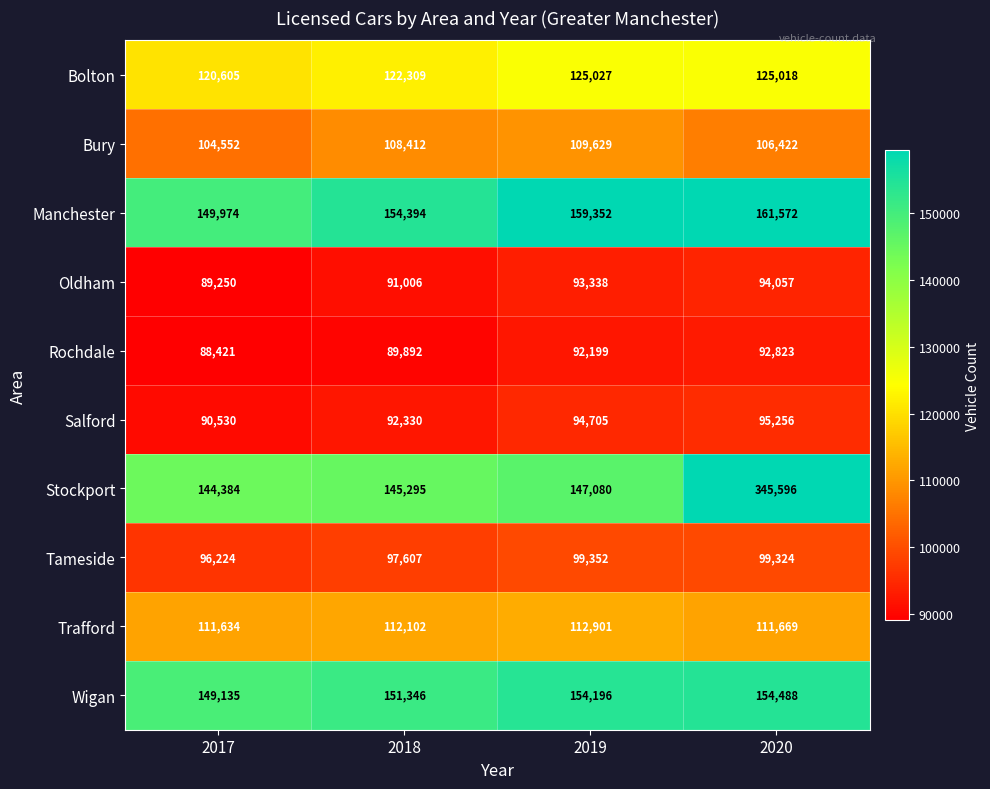

At 2020, list the series in order from smallest to largest.

Rochdale, Oldham, Salford, Tameside, Bury, Trafford, Bolton, Wigan, Manchester, Stockport